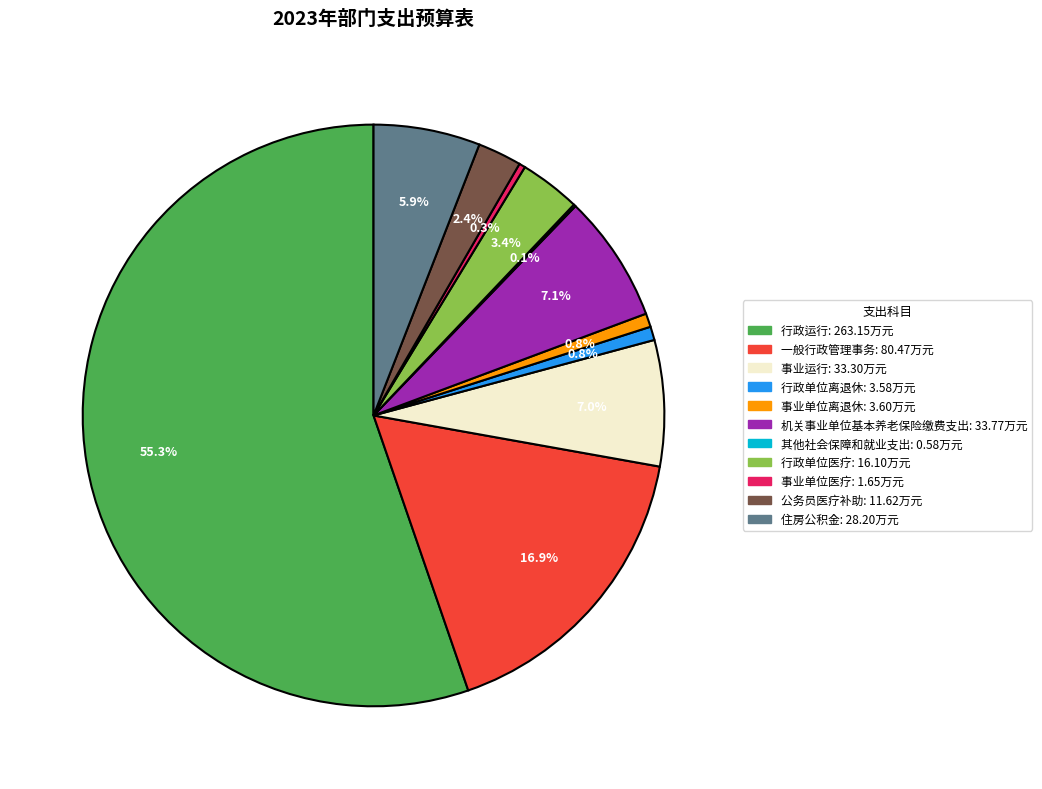

To the nearest percent, what percentage of the pie is 事业运行?

7%